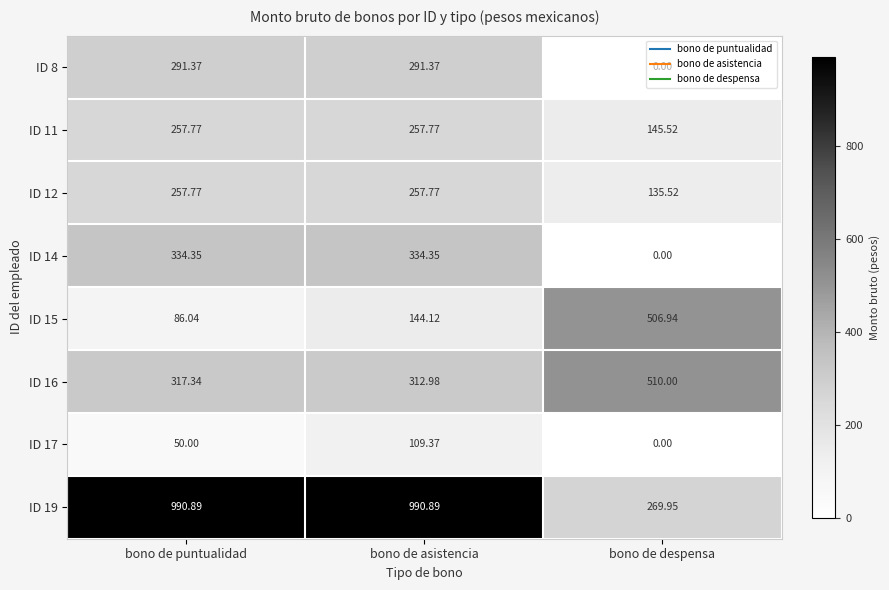

Where does the ID 19 series first go above 990?

bono de puntualidad